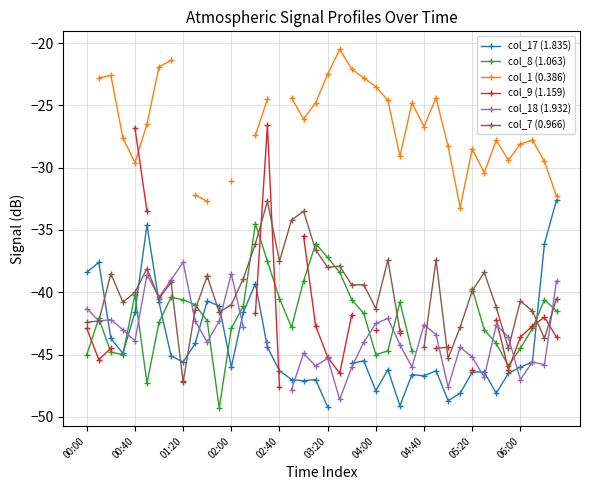

What is the maximum value for col_7 (0.966)?

-32.7